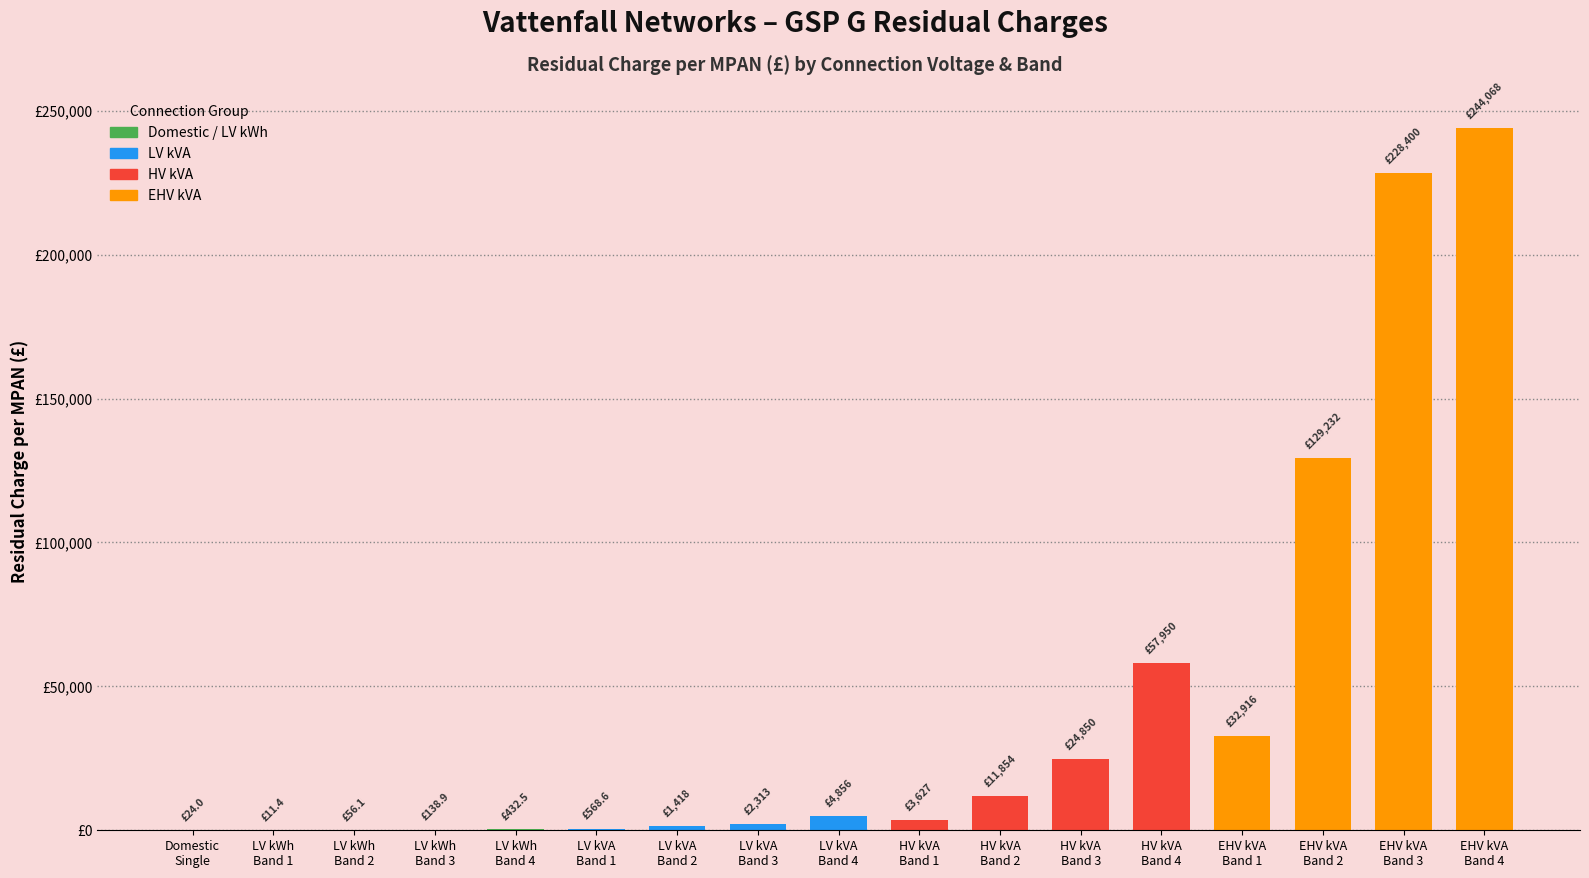

Reading left to right, list all the values displayed in this chart.

24.0	11.4	56.1	138.9	432.5	568.6	1417.9	2312.7	4855.5	3626.6	11854.3	24849.6	57949.8	32916.0	129232.2	228400.1	244067.8